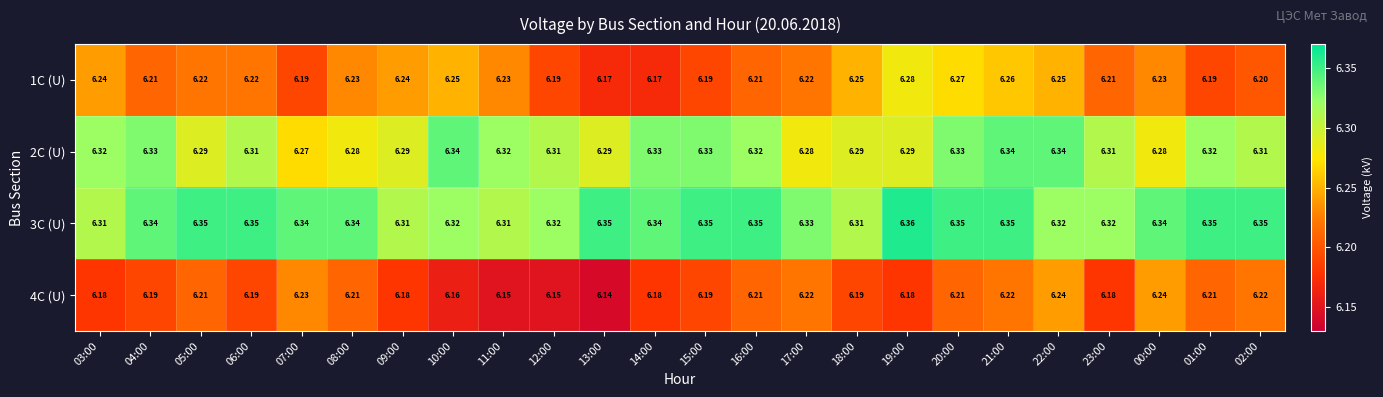

Rank the series by their maximum value, from highest to lowest.

3С (U), 2С (U), 1С (U), 4С (U)